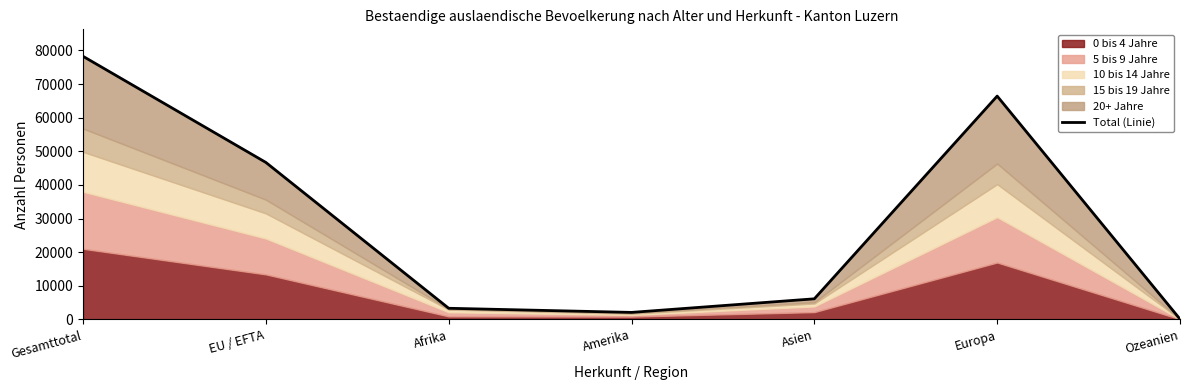

What is the average value?

29009